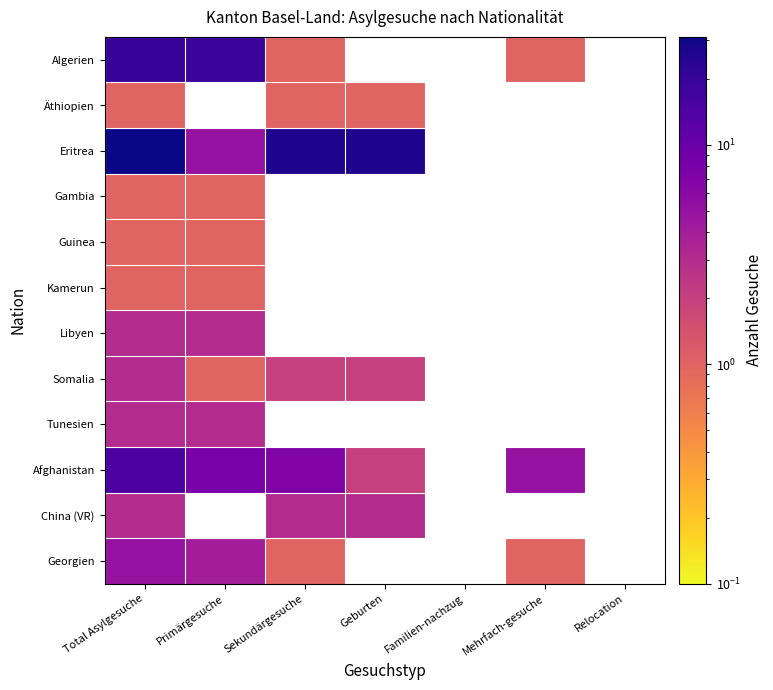

What is the lowest value of the Eritrea series?

5.0